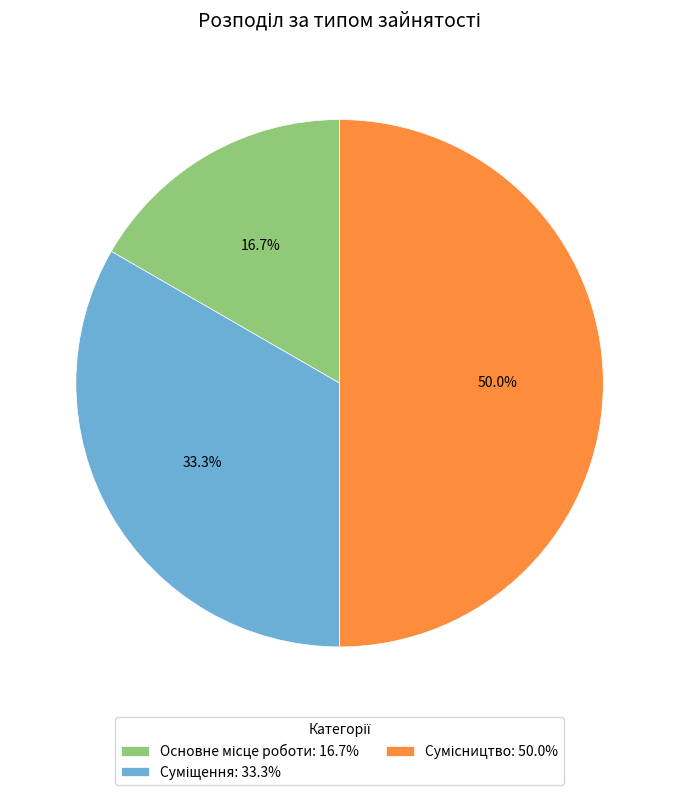

Count the number of slices in the pie.

3